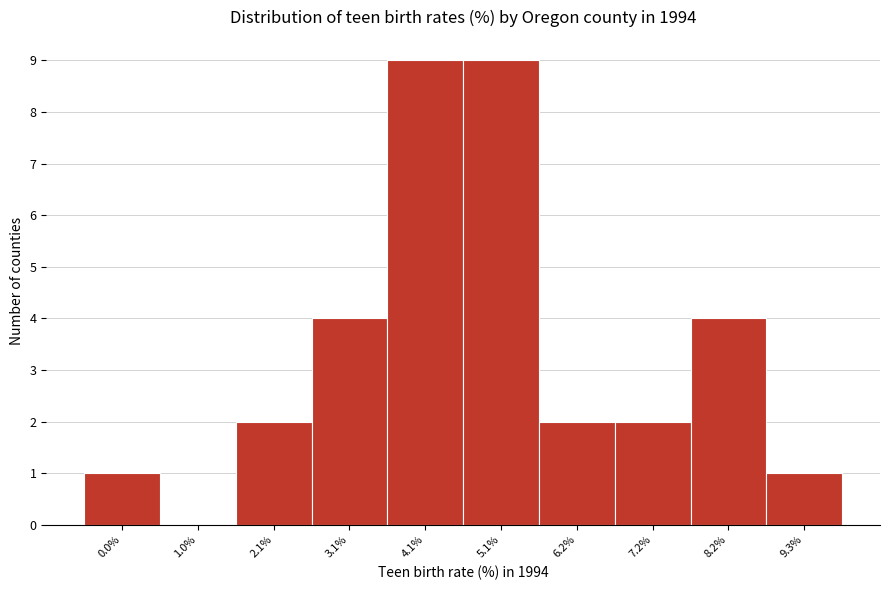

Reading right to left, transcribe all the data shown in this chart.

9.3%=1	8.2%=4	7.2%=2	6.2%=2	5.1%=9	4.1%=9	3.1%=4	2.1%=2	1.0%=0	0.0%=1